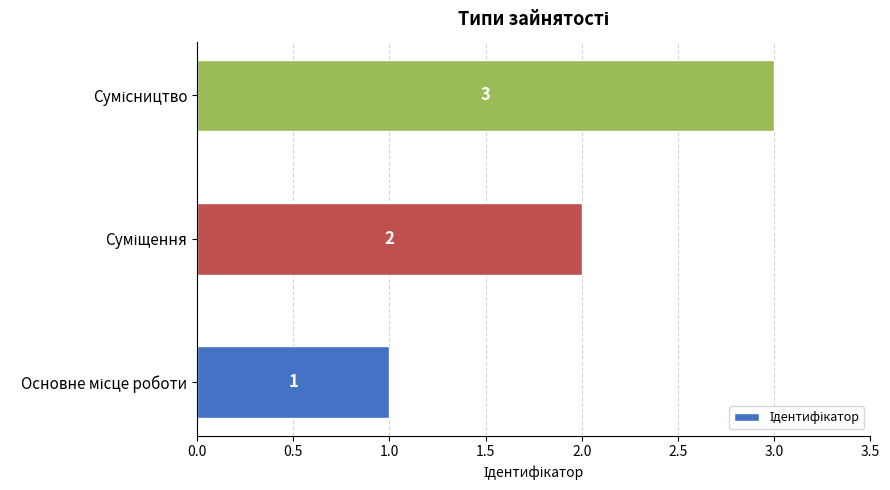

Count the values in the range 1 to 3.

3